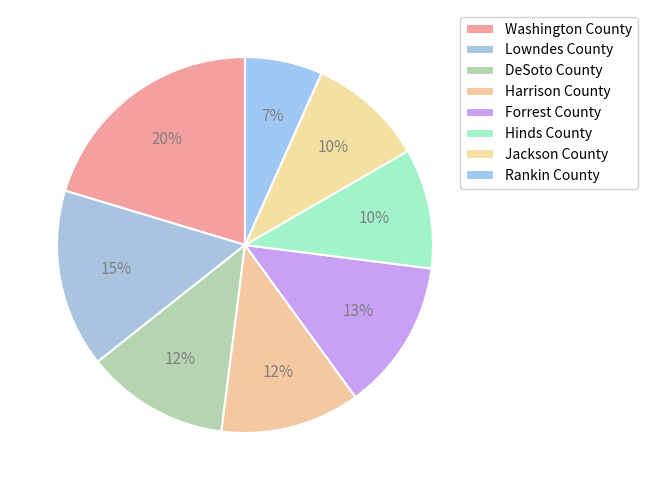

How many segments does this pie chart have?

8